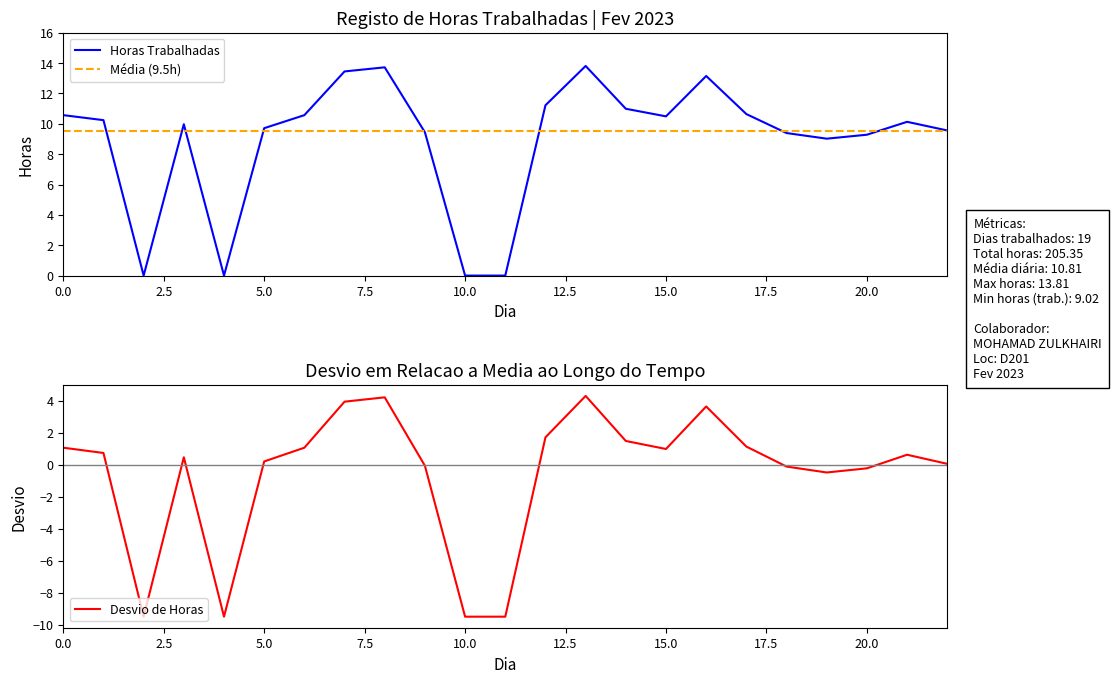

How many series are shown in this chart?

3